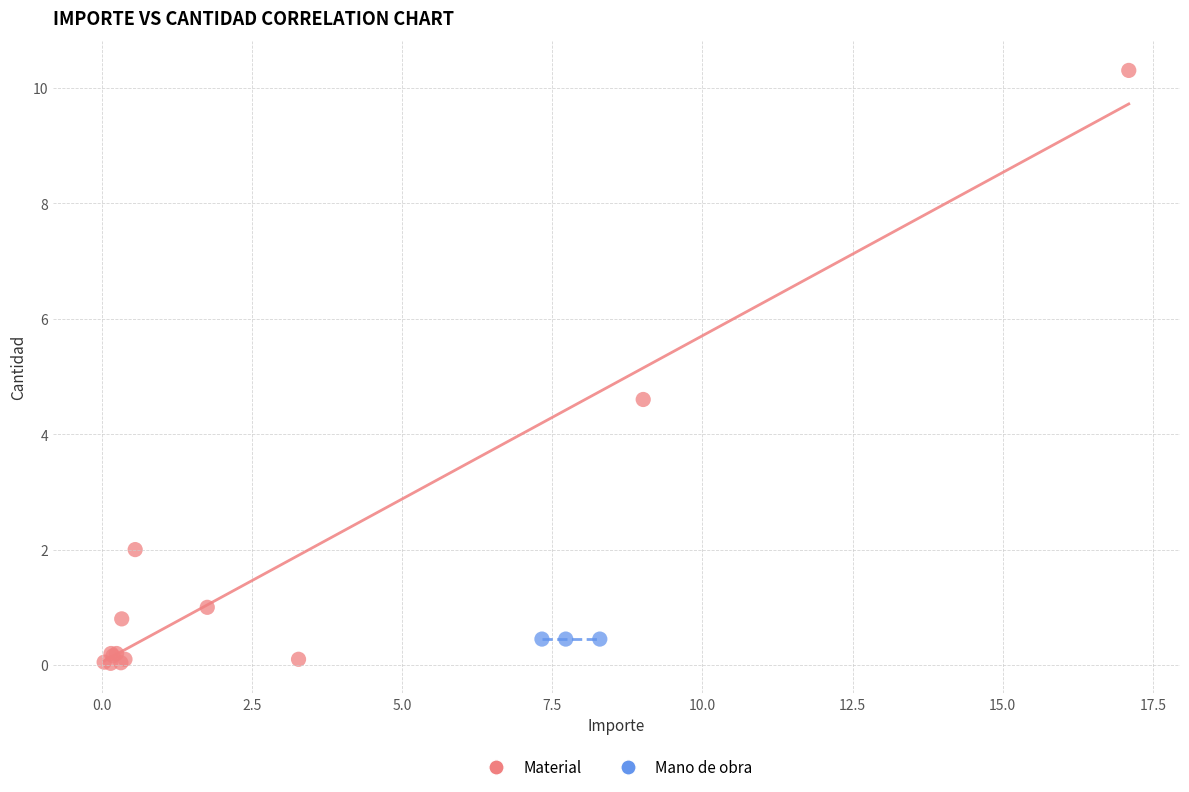

Which series contains the highest Y value?

Material